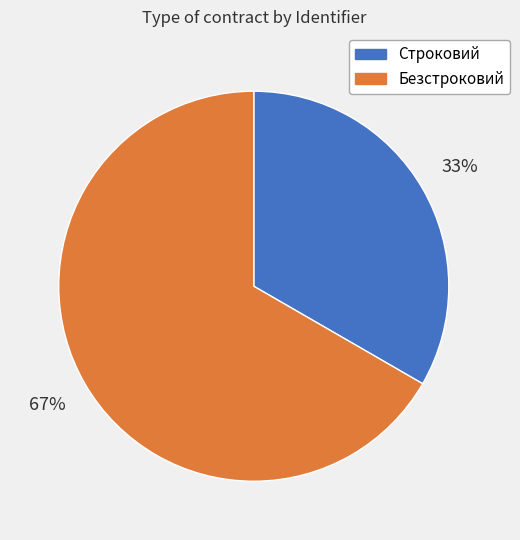

To the nearest percent, what percentage of the pie is Строковий?

33%